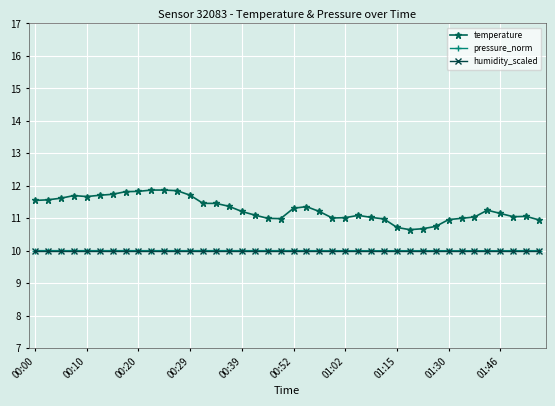

True or false: temperature and humidity_scaled cross at least once.

False